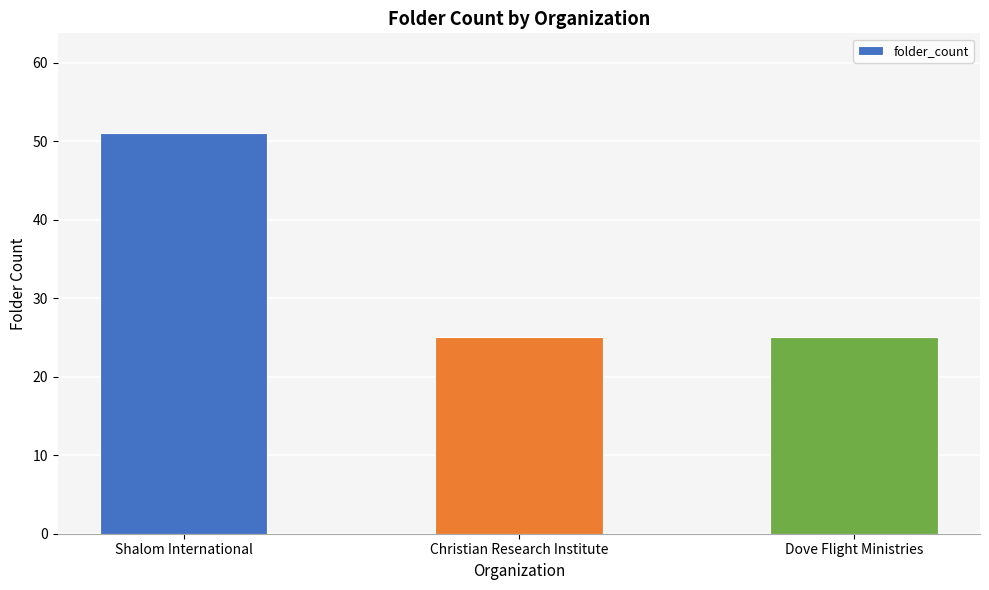

What is the sum of all values?

101